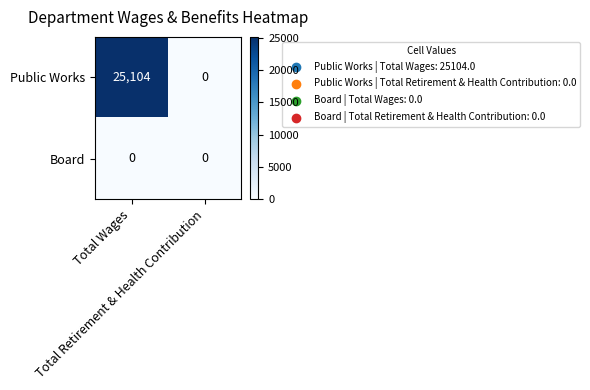

Which series has the widest spread of values?

Public Works